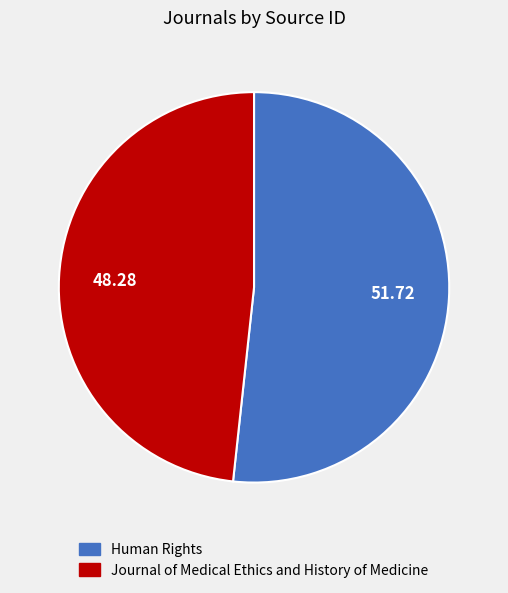

True or false: Journal of Medical Ethics and History of Medicine accounts for 48% of the total.

True